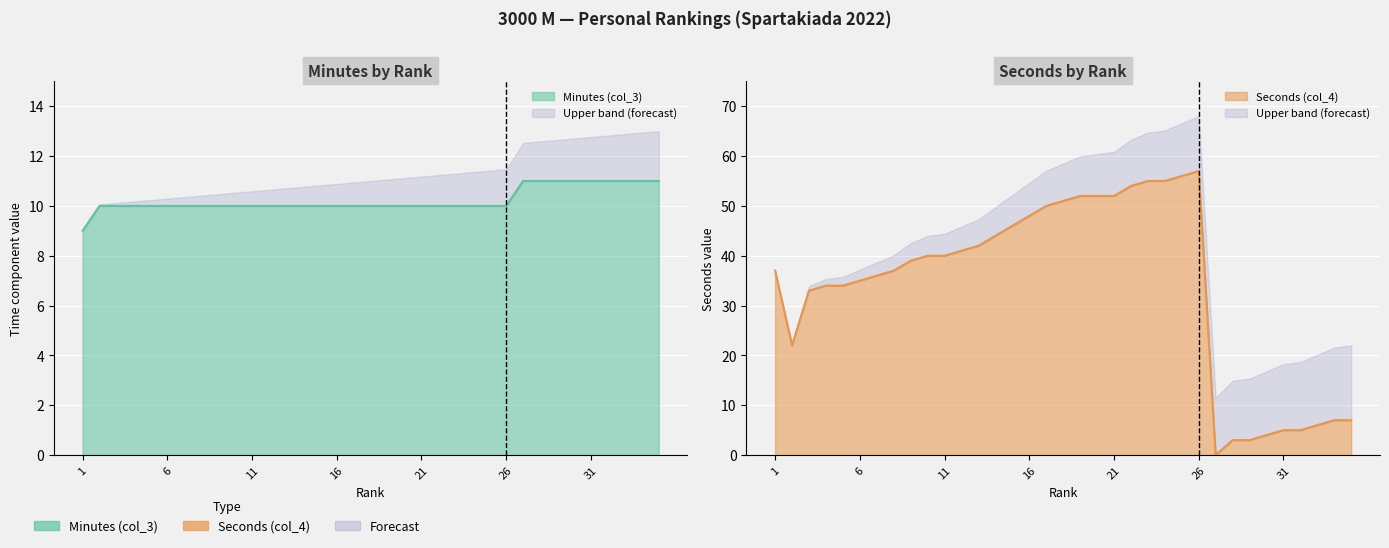

How many intersections are there between Seconds (col_4) and Minutes (col_3)?

1